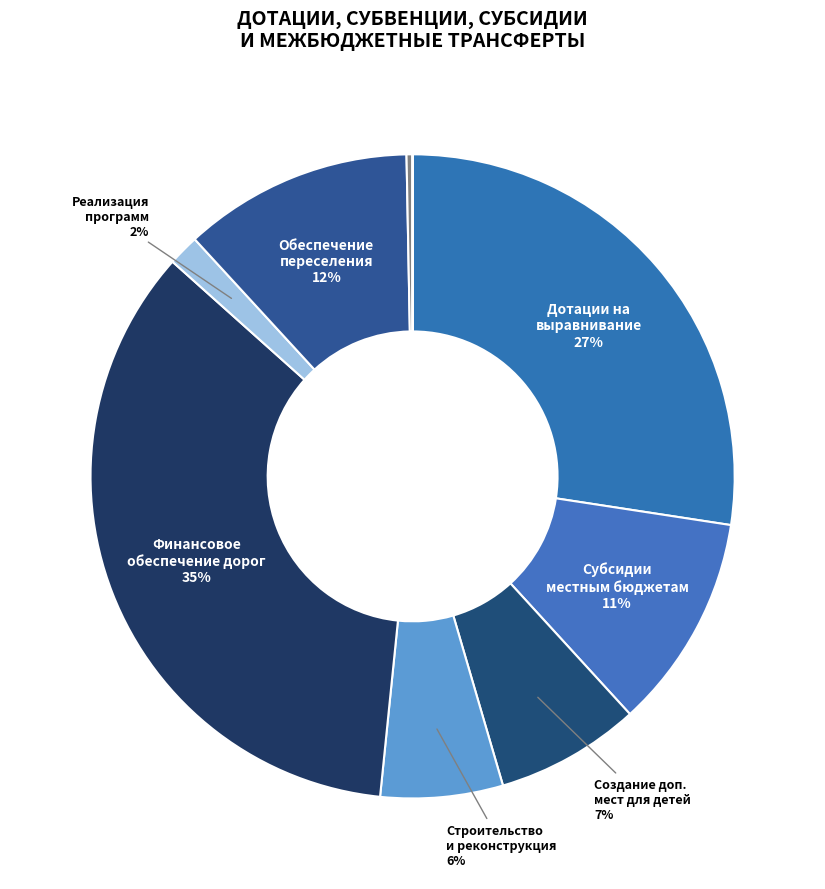

Is there any slice that represents more than half of the pie?

No